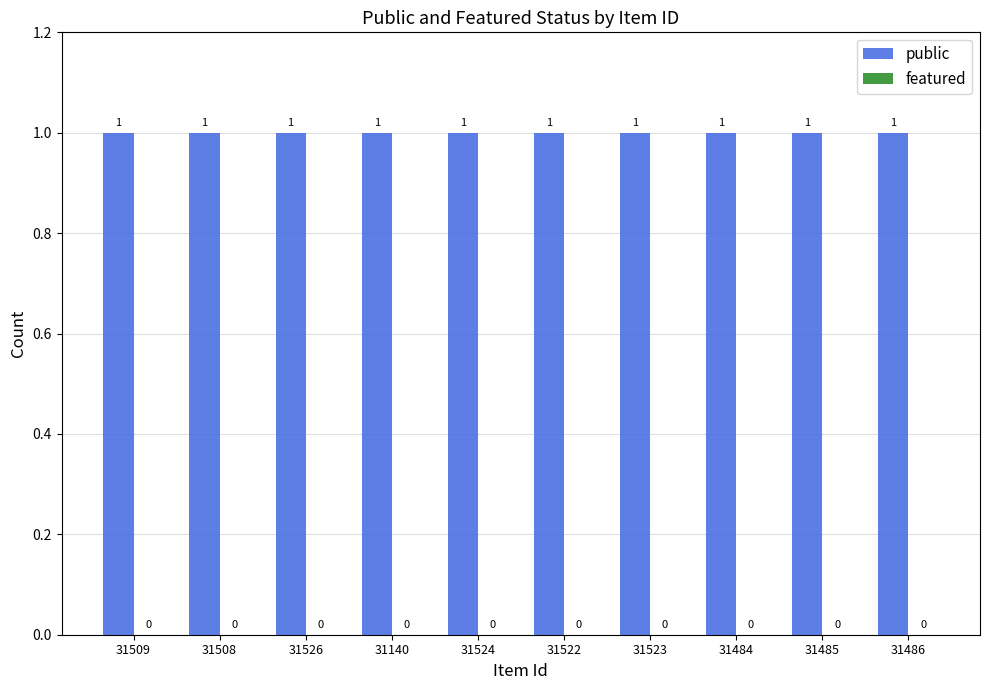

What position from the left is 31522?

6